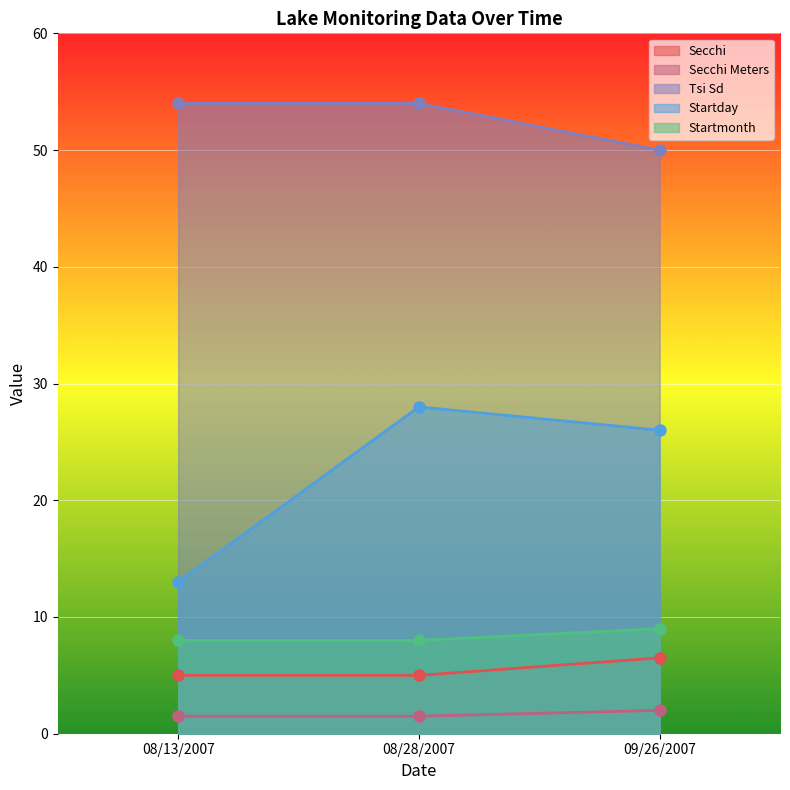

Count the number of categories in the chart.

3